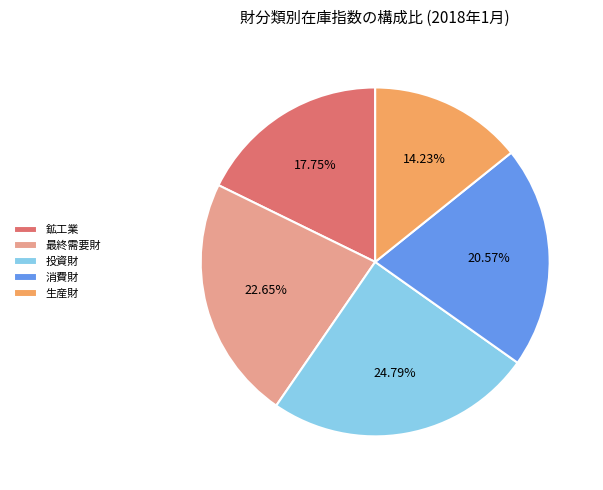

What portion of the pie excludes 鉱工業?

82.2%